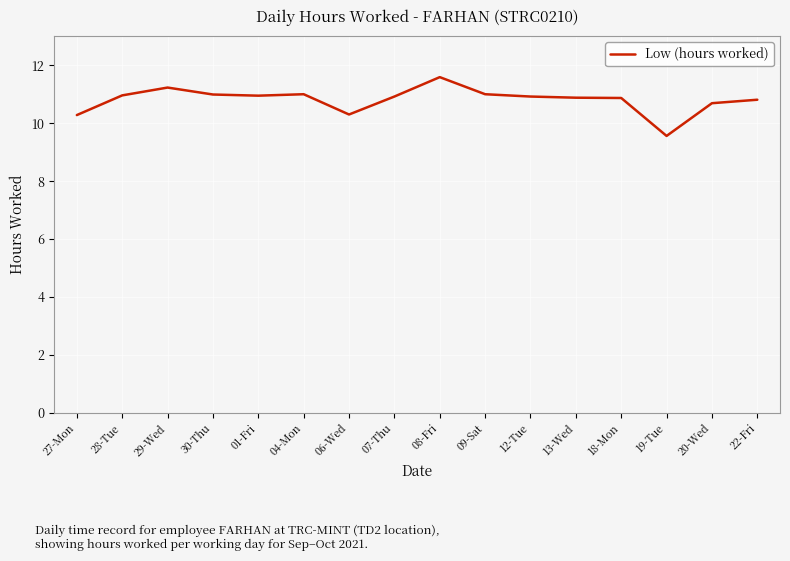

What is the minimum value shown in the chart?

9.6